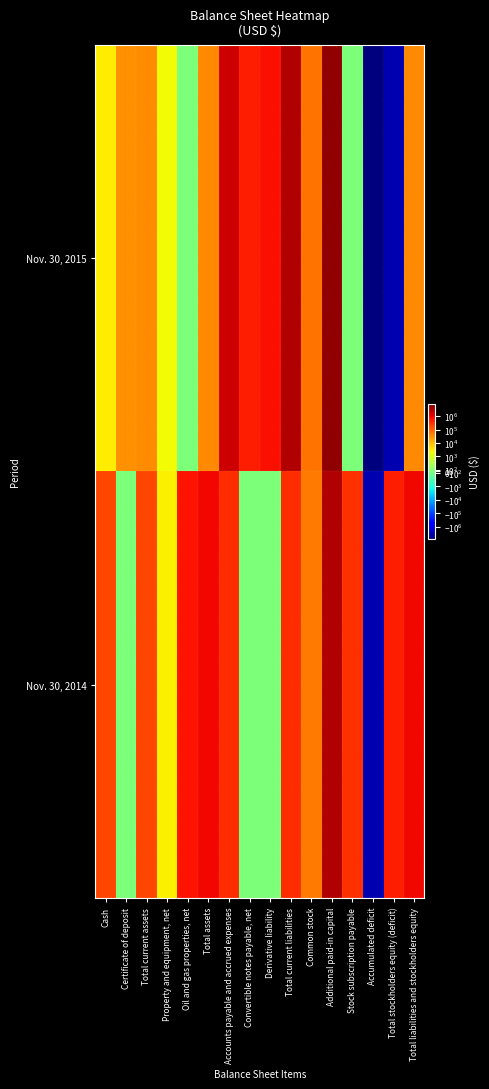

Reading left to right, transcribe all the data shown in this chart.

Nov. 30, 2015: Cash=2990	Certificate of deposit=30000	Total current assets=32990	Property and equipment, net=2190	Oil and gas properties, net=0	Total assets=35180	Accounts payable and accrued expenses=1774989	Convertible notes payable, net=494297	Derivative liability=709826	Total current liabilities=2979112	Common stock=58035	Additional paid-in capital=5362954	Stock subscription payable=0	Accumulated deficit=-8364921	Total stockholders equity (deficit)=-2943932	Total liabilities and stockholders equity=35180
Nov. 30, 2014: Cash=175869	Certificate of deposit=0	Total current assets=175869	Property and equipment, net=2873	Oil and gas properties, net=659331	Total assets=838073	Accounts payable and accrued expenses=346398	Convertible notes payable, net=0	Derivative liability=0	Total current liabilities=346398	Common stock=50110	Additional paid-in capital=3025102	Stock subscription payable=310000	Accumulated deficit=-2893537	Total stockholders equity (deficit)=491675	Total liabilities and stockholders equity=838073